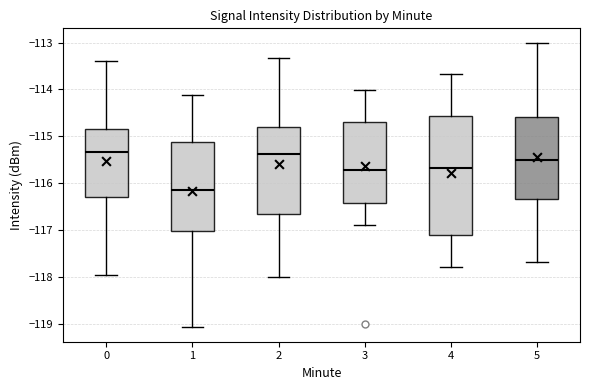

Where is the upper edge of the box at x = 0 on the y-axis? The values are not printed on the chart, so give them approximately, as read against the axis.

-114.8